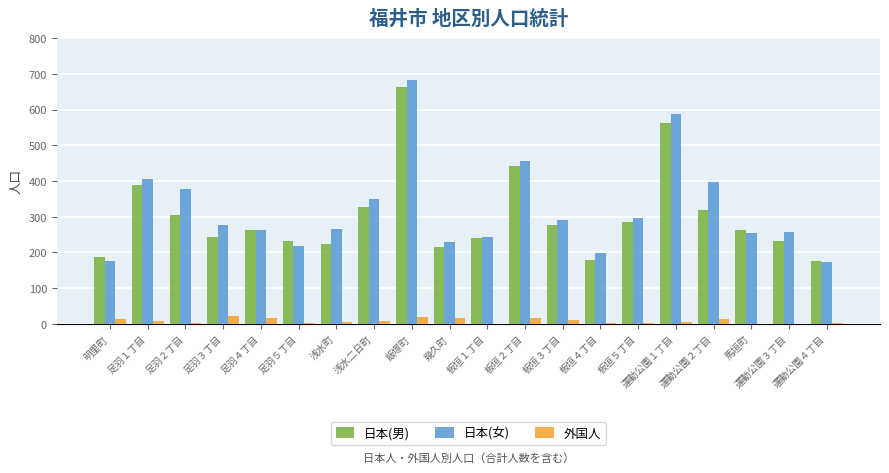

How many series are shown in this chart?

3